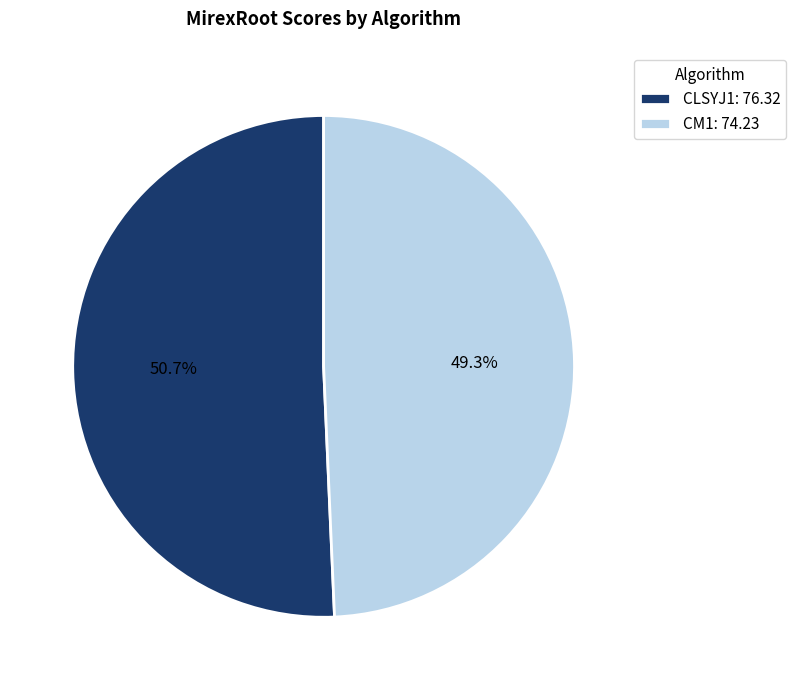

What percentage is the CLSYJ1 slice, to the nearest percent?

51%